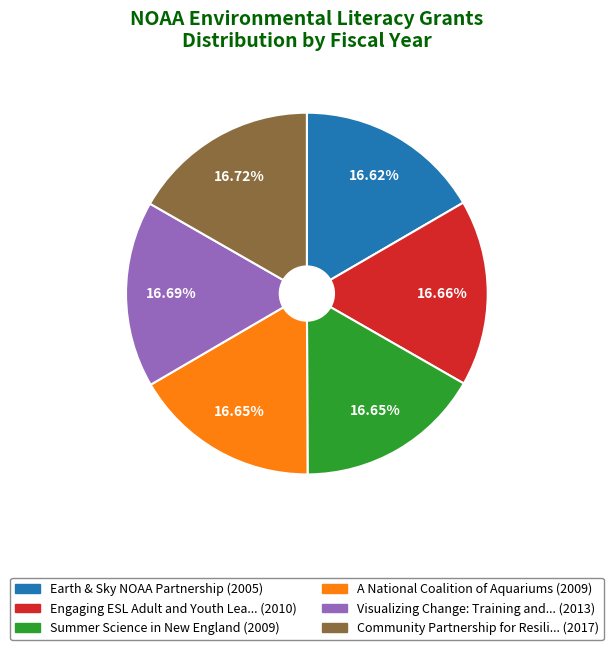

Is there any slice that represents more than half of the pie?

No